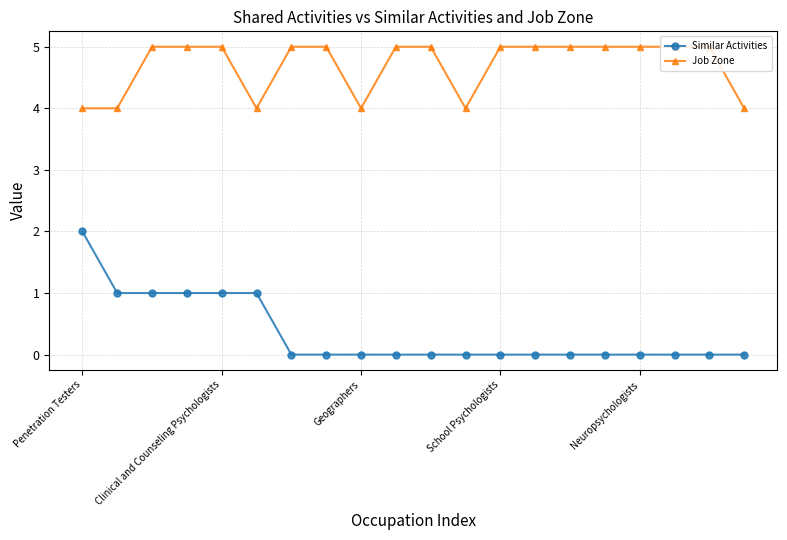

What is the average value of the Job Zone series?

5